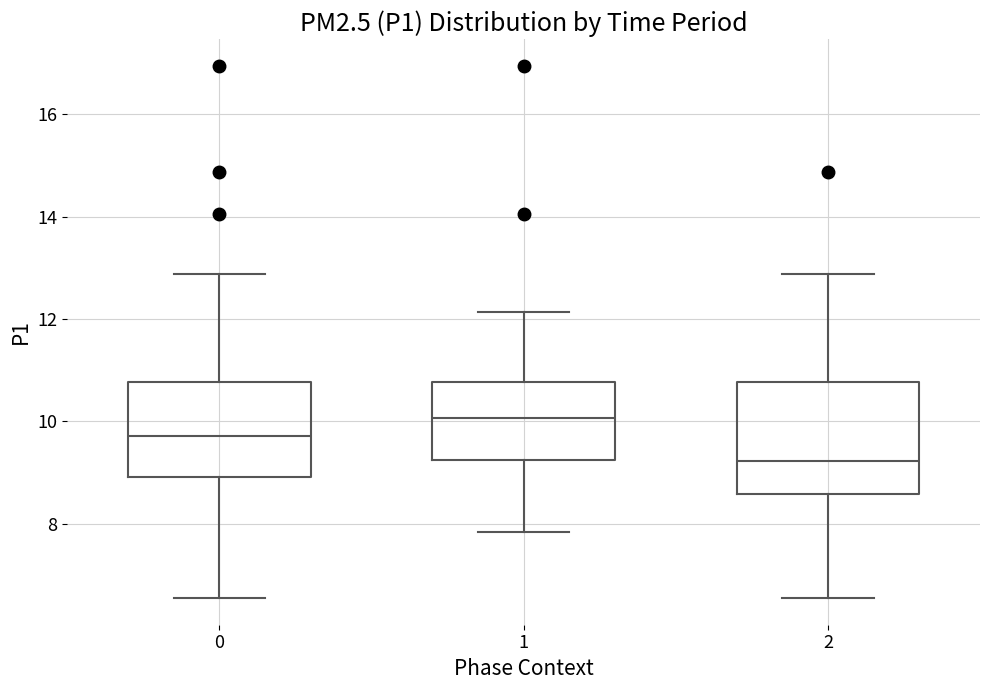

Reading left to right, transcribe this box plot: for each box, give where its median line is, the range the box spans, and where its two whiskers end, as read against the y-axis. The values are not printed on the chart, so give them approximately, as read against the axis.

0: median 9.8, box 9.0 to 10.8, whiskers 6.6 to 12.8
1: median 10.0, box 9.2 to 10.8, whiskers 7.8 to 12.2
2: median 9.2, box 8.6 to 10.8, whiskers 6.6 to 12.8